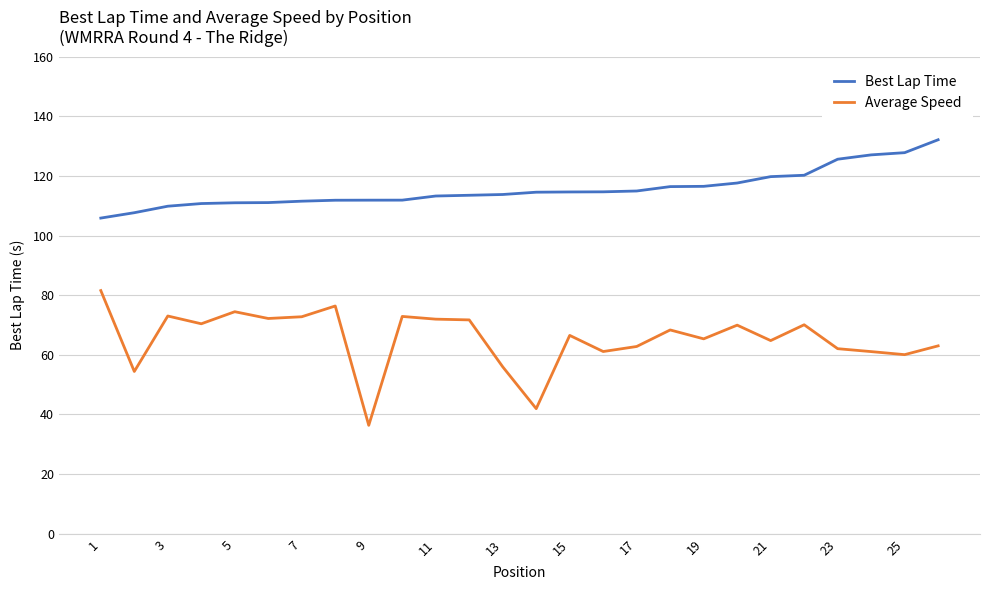

Which series has the largest range (max minus min)?

Average Speed